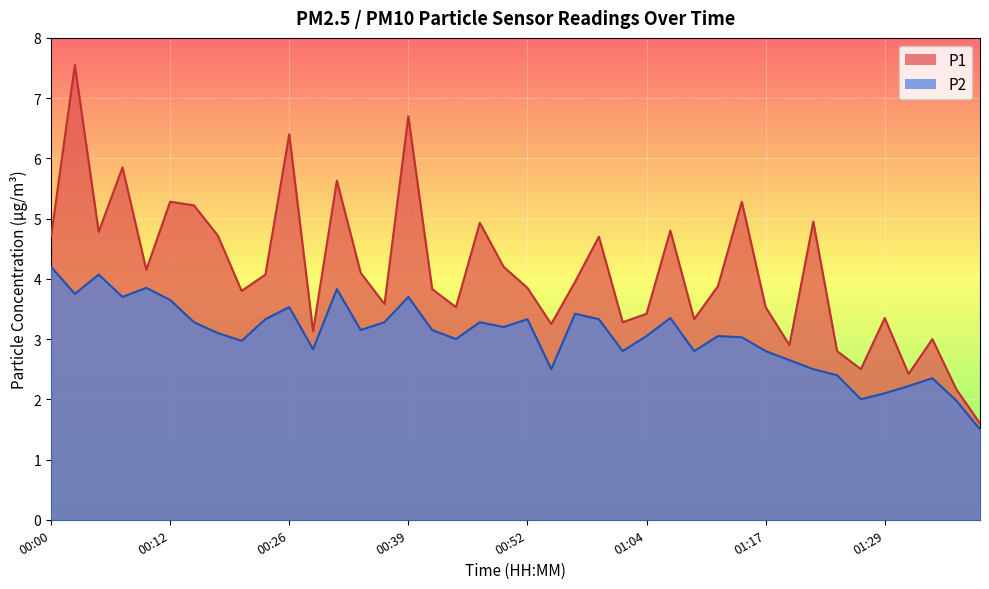

List the series in order of their peak value, lowest first.

P2, P1